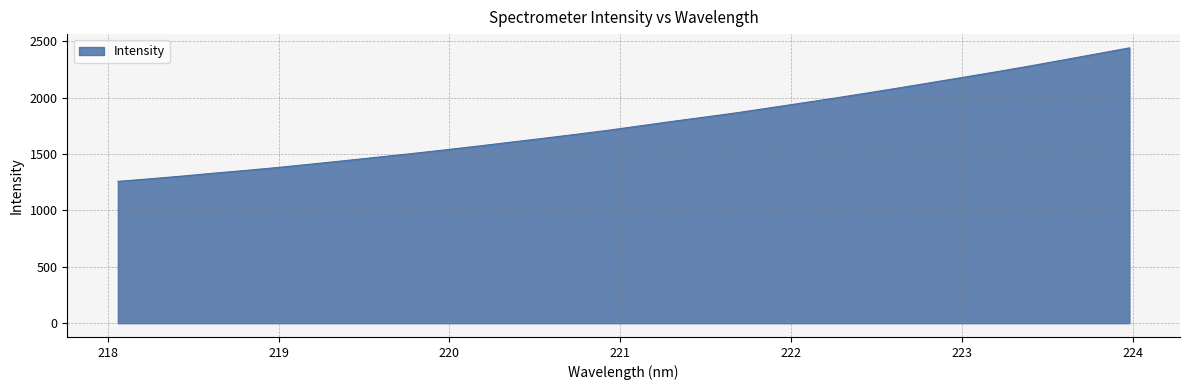

What is the greatest value displayed?

2440.1